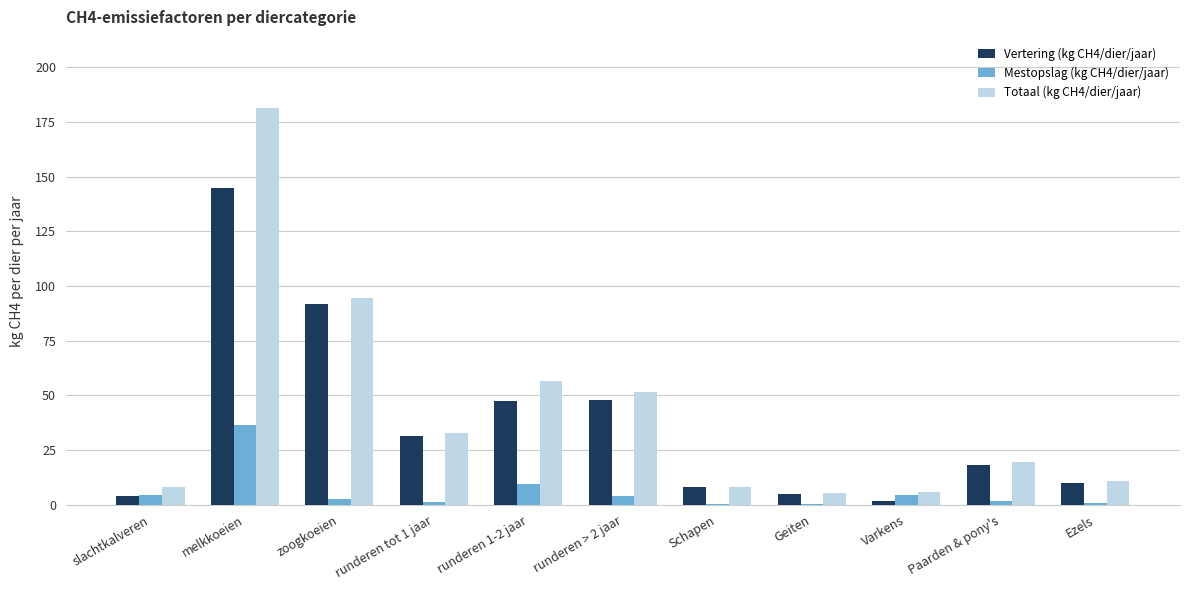

True or false: Vertering (kg CH4/dier/jaar) has a value of 230.5 at melkkoeien.

False